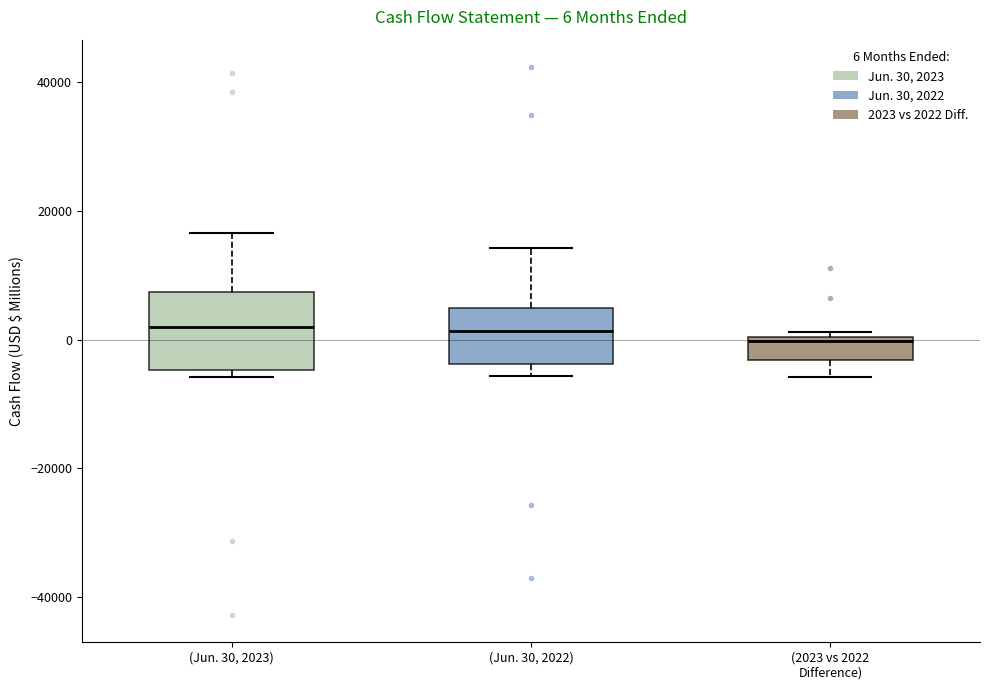

Which box is the tallest, from its lower edge to its upper edge?

(Jun. 30, 2023)